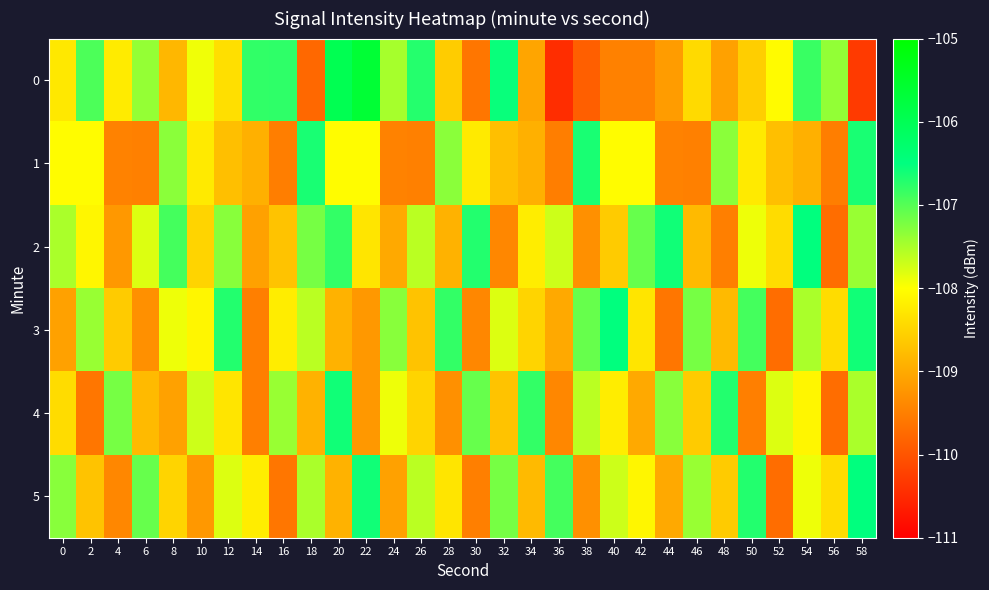

What is the total value across all series at 38?

-649.8